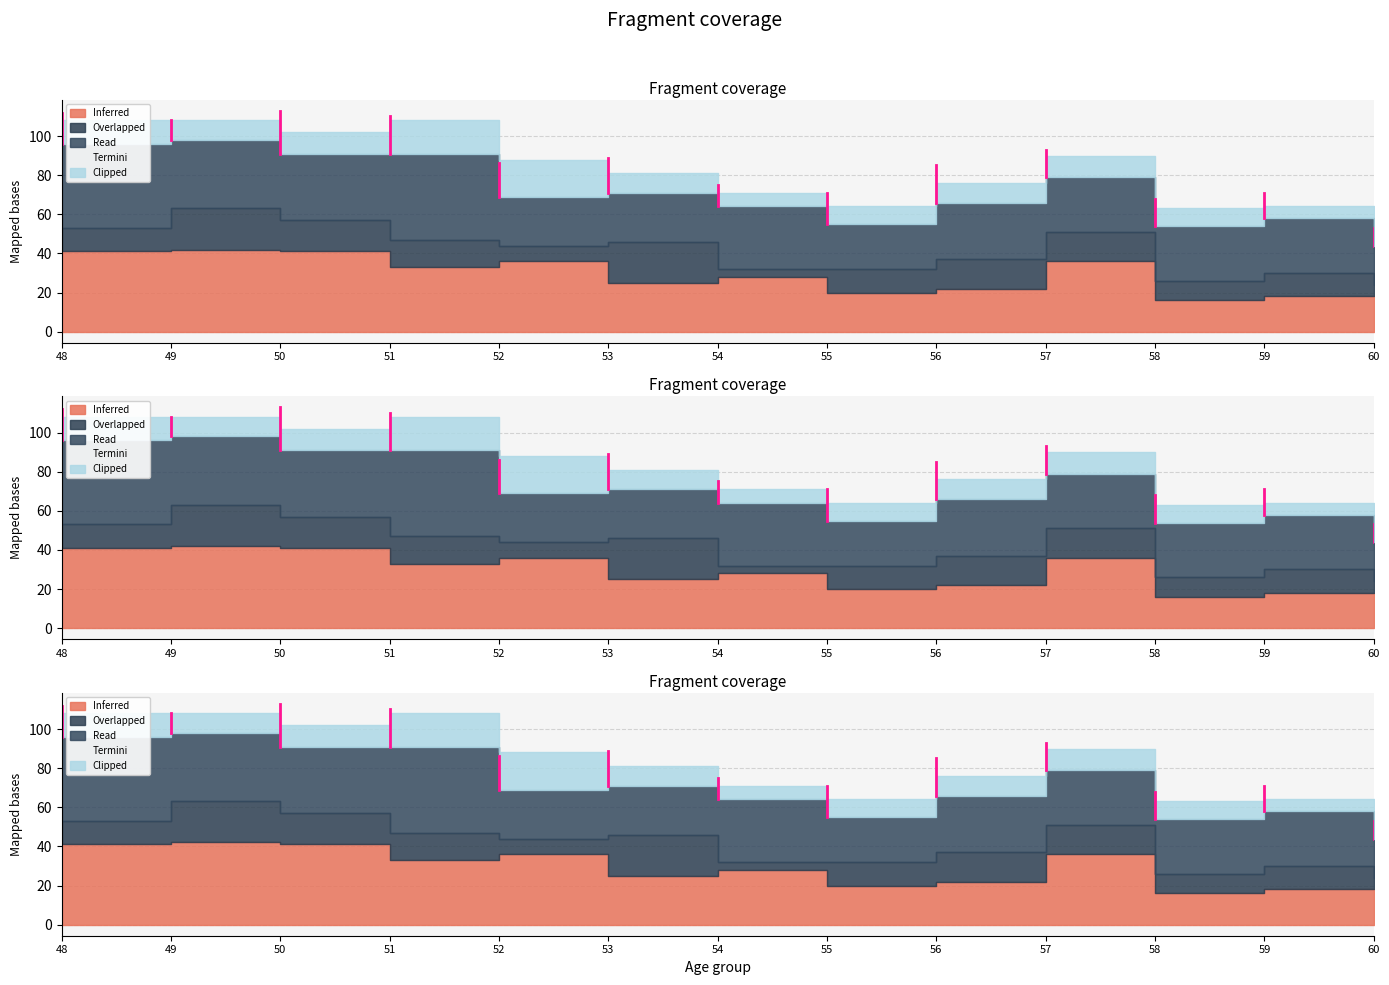

What is the spread (max minus min) of values at 58?

19